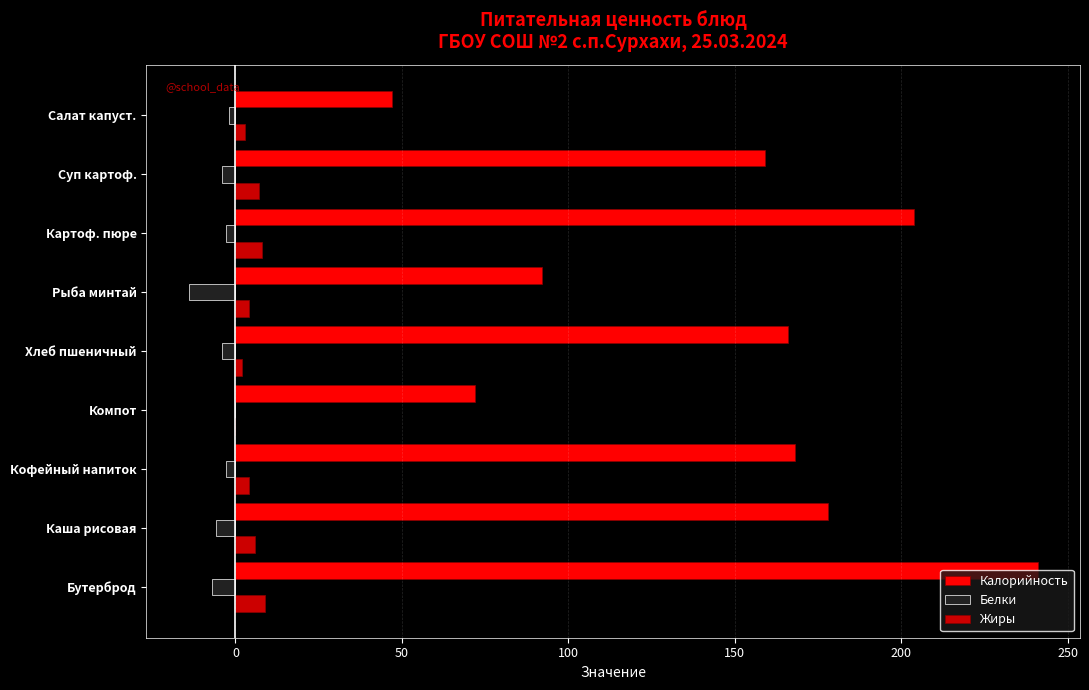

Which series changed the most between Компот and Суп картоф.?

Калорийность